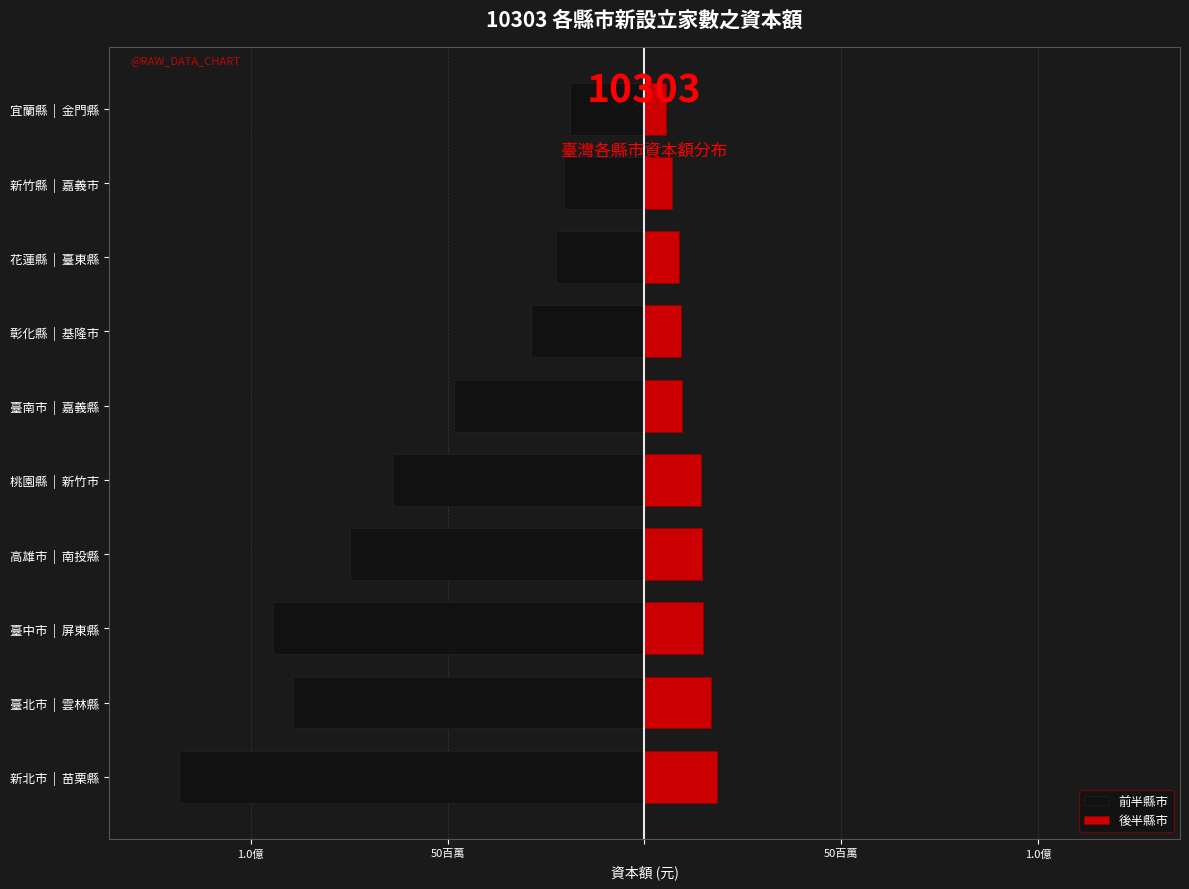

Which series changed the most between 彰化縣 | 基隆市 and 宜蘭縣 | 金門縣?

前半縣市